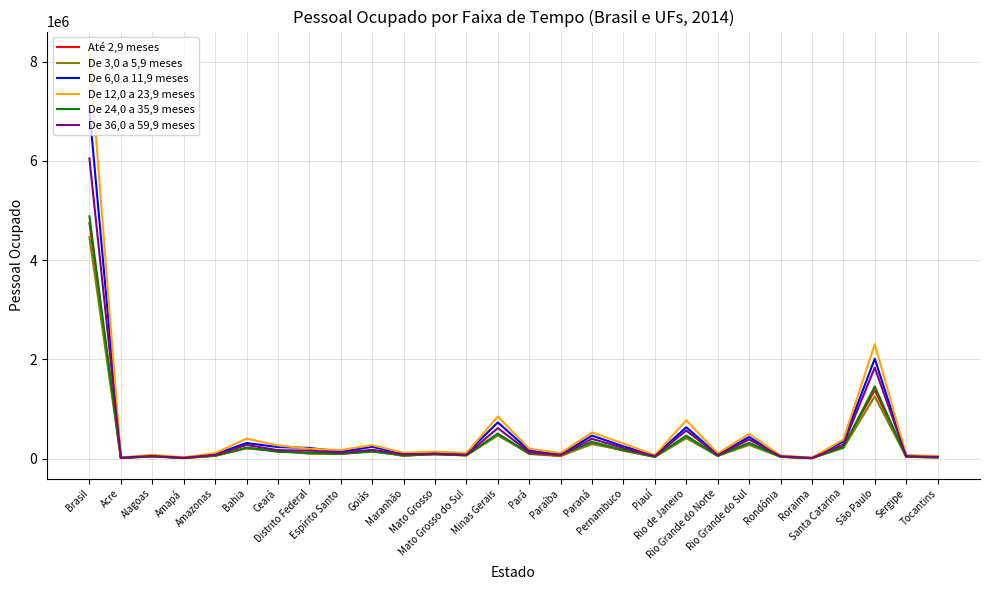

Which series has the largest range (max minus min)?

De 12,0 a 23,9 meses